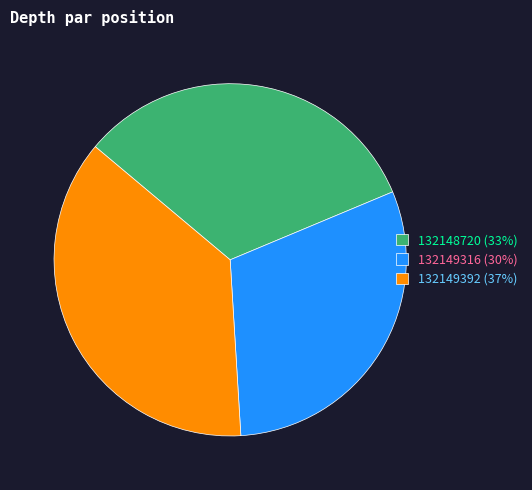

What is the smallest slice in the pie chart?

132149316